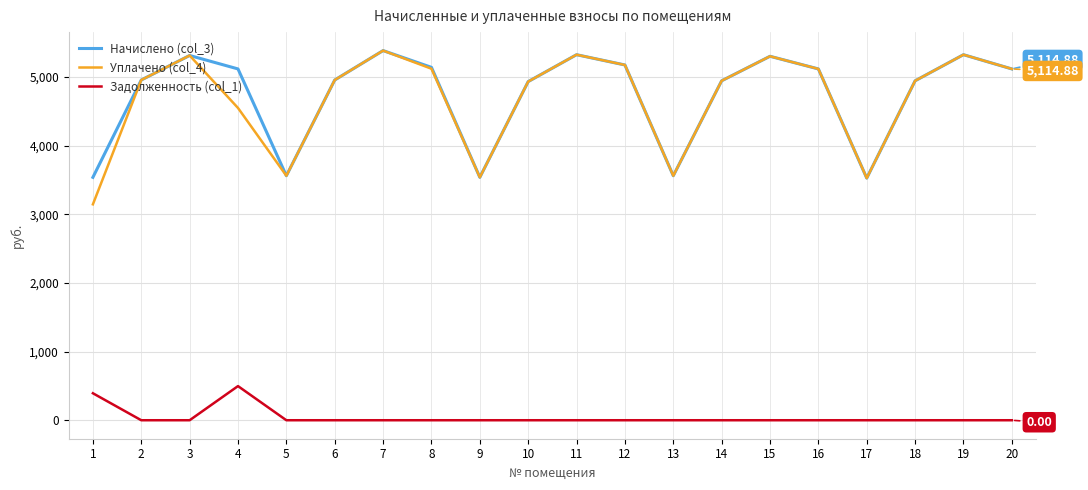

True or false: Начислено (col_3) and Задолженность (col_1) intersect in this chart.

False